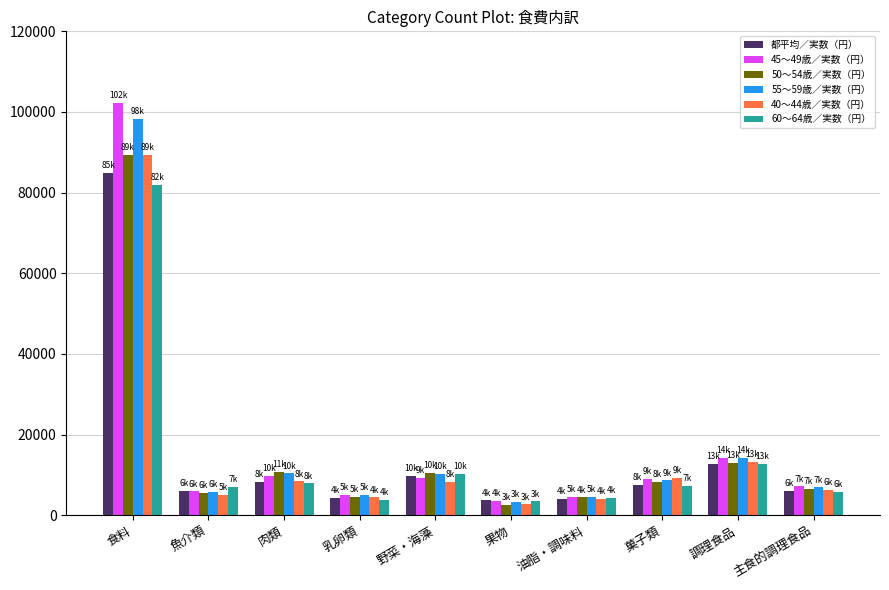

What is the difference between the maximum and minimum values in the 45～49歳／実数（円） series?

98779